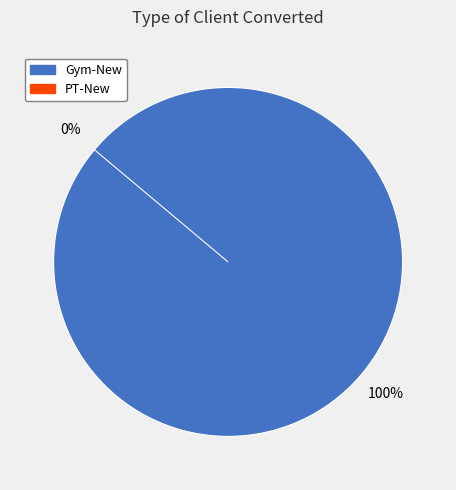

Is Gym-New the majority of the pie?

Yes